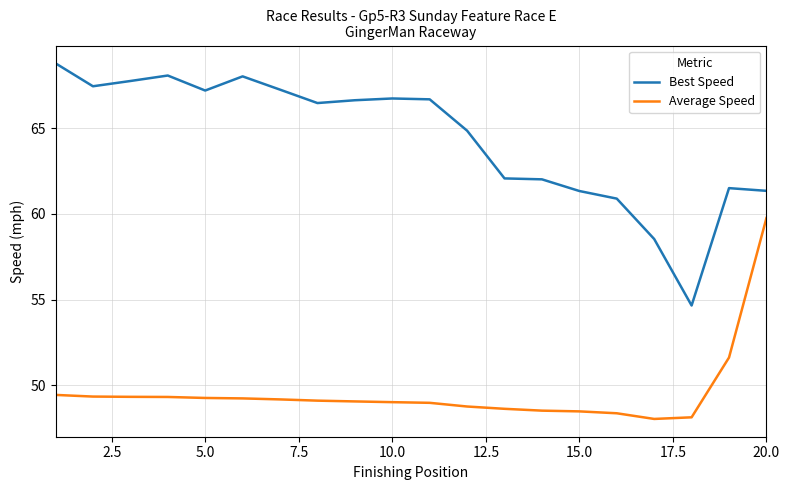

True or false: Best Speed and Average Speed cross at least once.

False